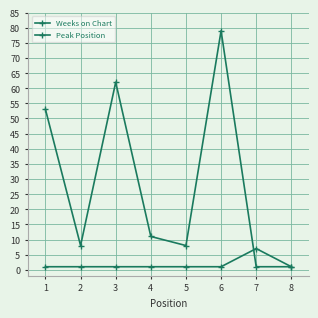

True or false: Peak Position has more than 0 interior local peaks.

True